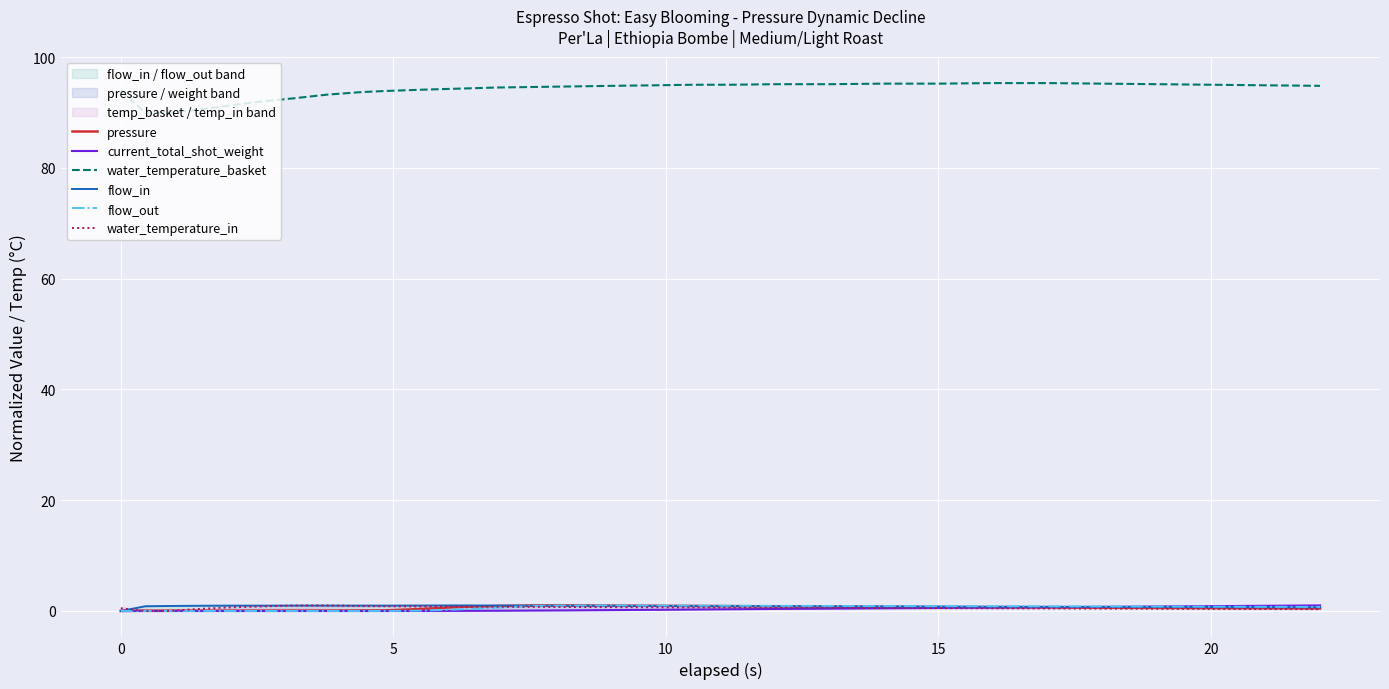

What is the minimum value for water_temperature_basket?

89.9